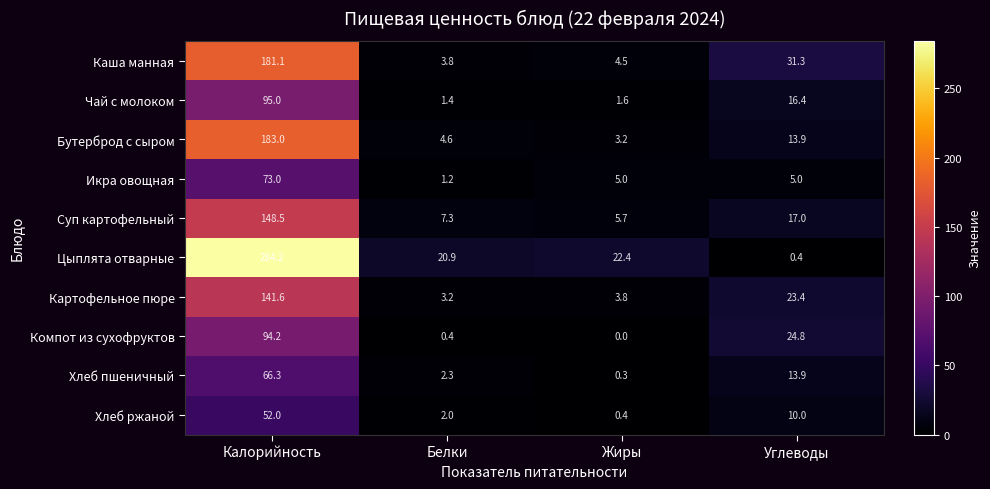

What is the average value of the Икра овощная series?

21.1